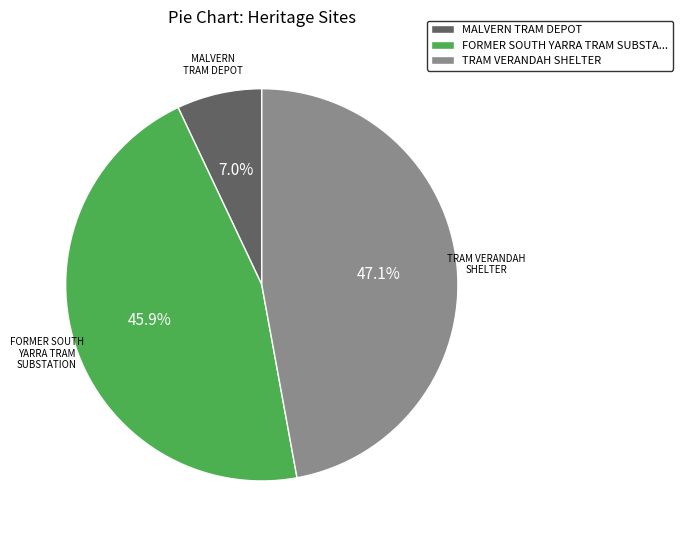

To the nearest percent, what is the average slice percentage?

33%